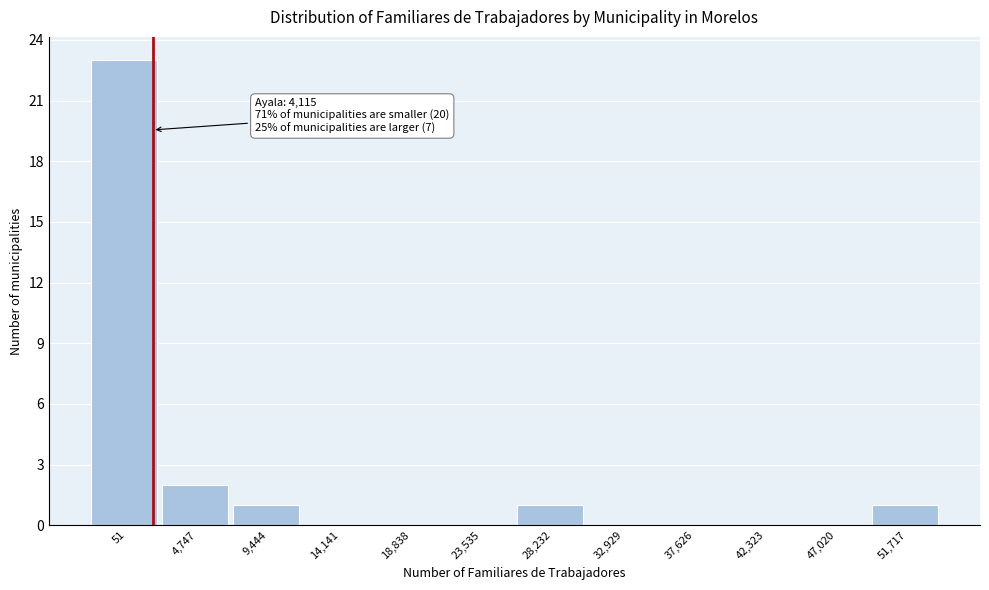

Reading right to left, extract all data points from this chart.

51,717=1	47,020=0	42,323=0	37,626=0	32,929=0	28,232=1	23,535=0	18,838=0	14,141=0	9,444=1	4,747=2	51=23